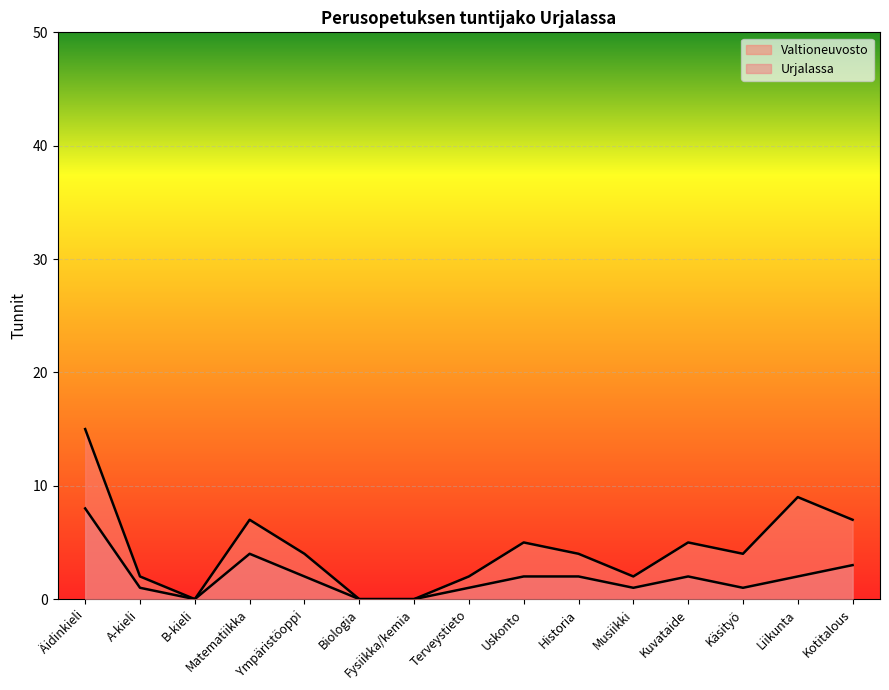

In Valtioneuvosto, how many points are lower than both neighbors (excluding endpoints)?

3